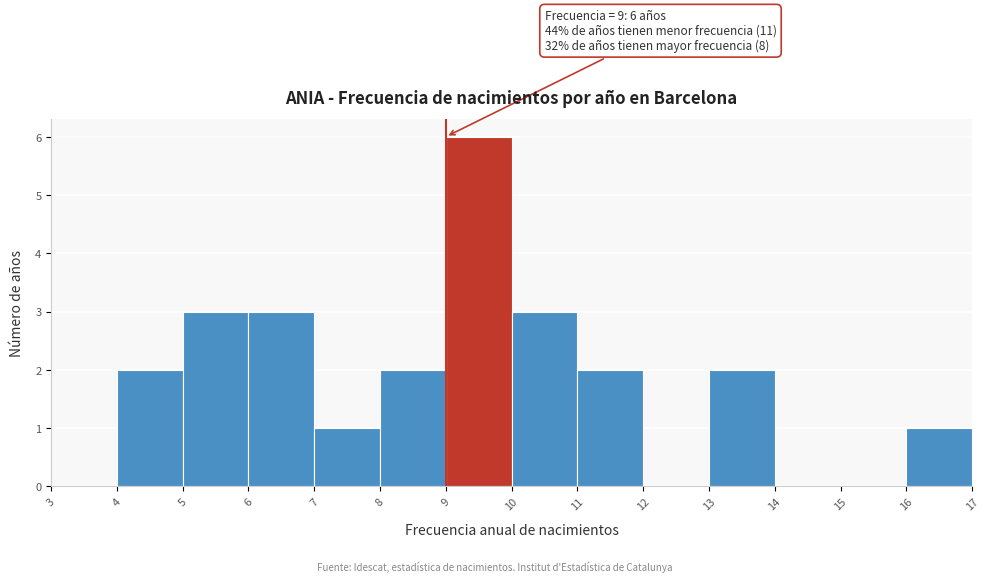

Over which range of the x-axis is the bar tallest?

9 to 10